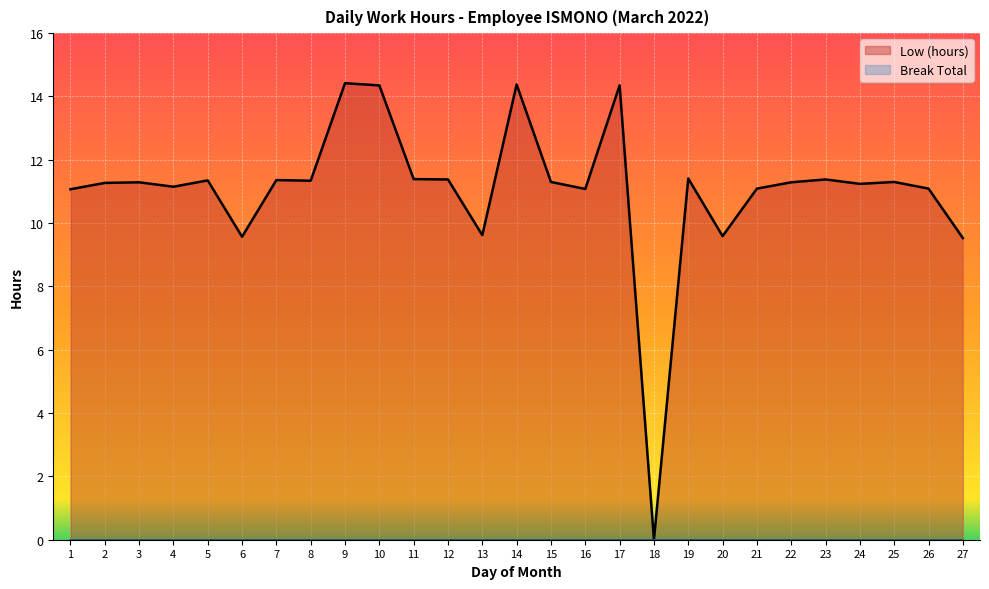

The value at 15 is 6.5. True or false?

False